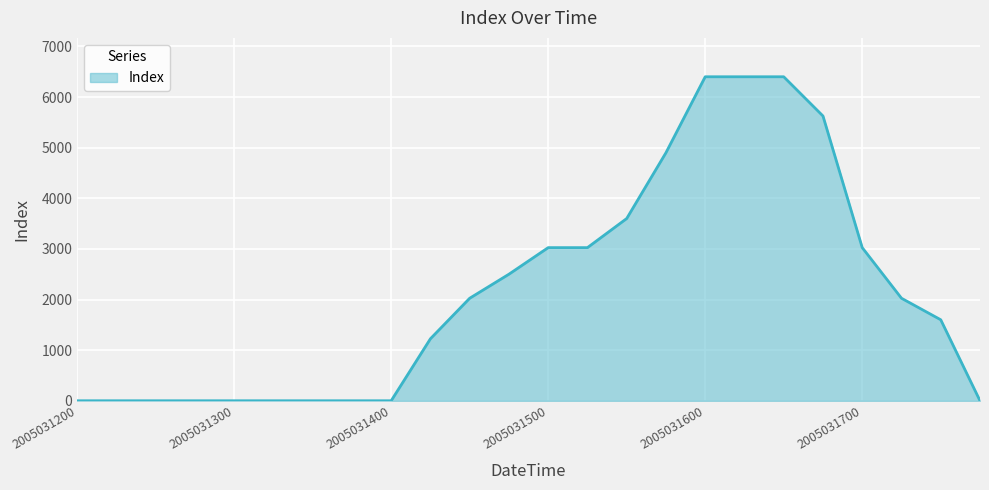

What is the maximum value shown in the chart?

6400